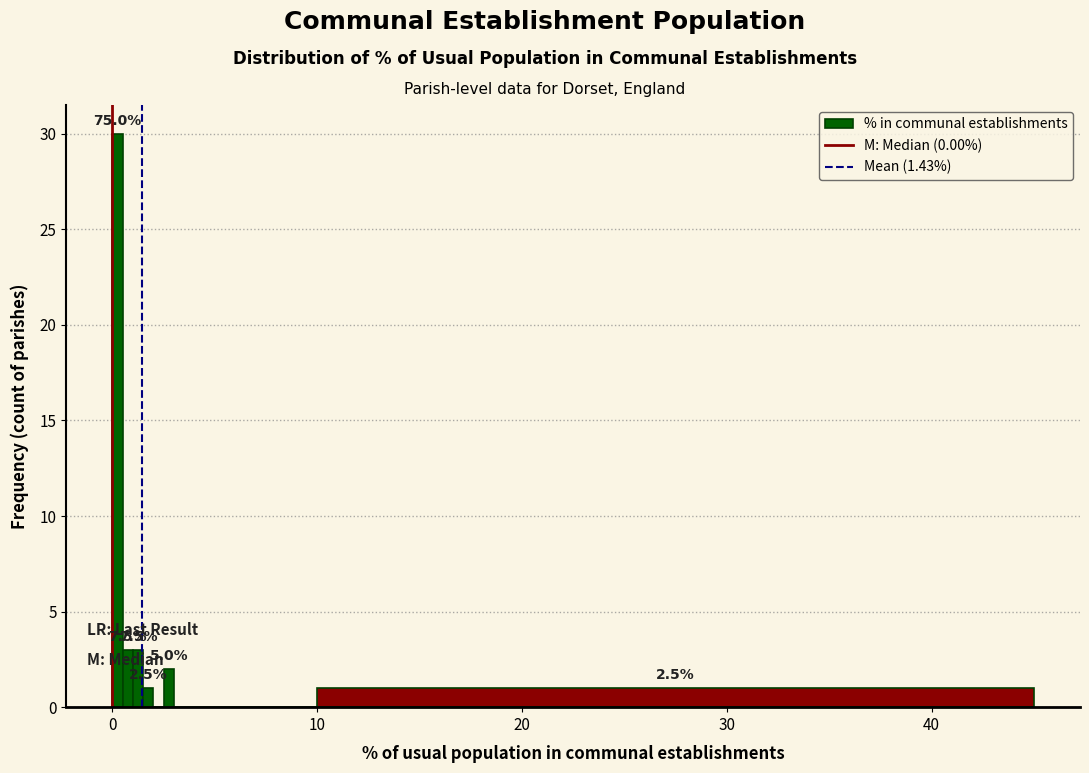

Around what value on the x-axis is the tallest bar? Give the approximate position of its centre, as read against the axis.

0